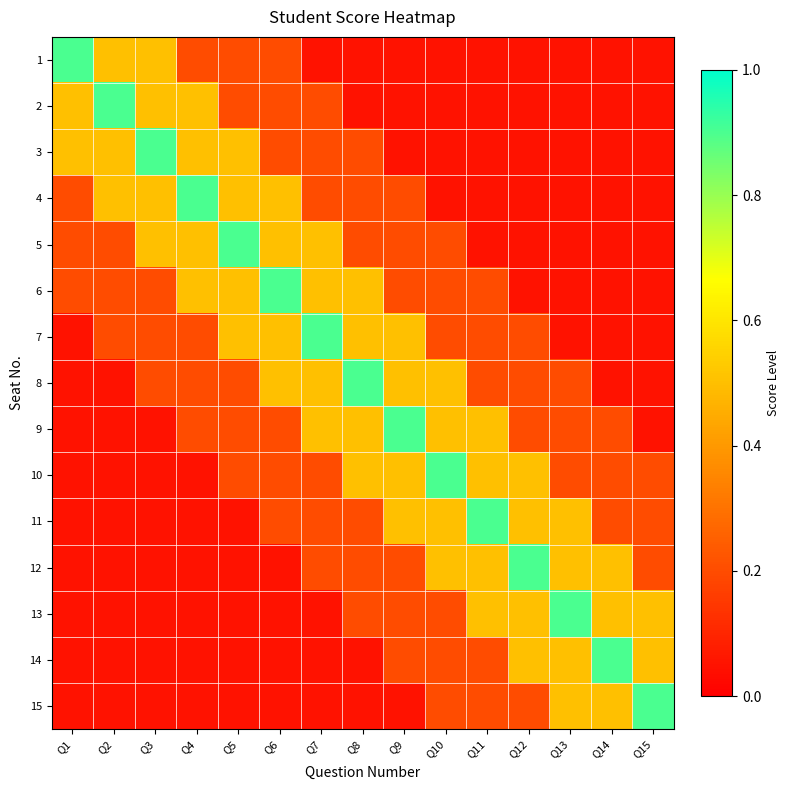

Which category has the highest value across all series?

Q1